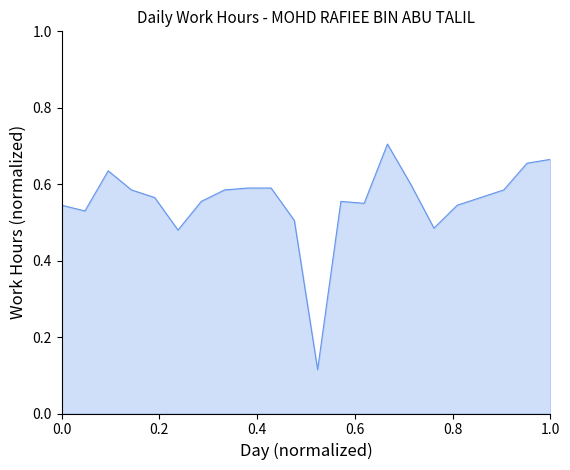

What is the value of the 6th point from the left?

0.5